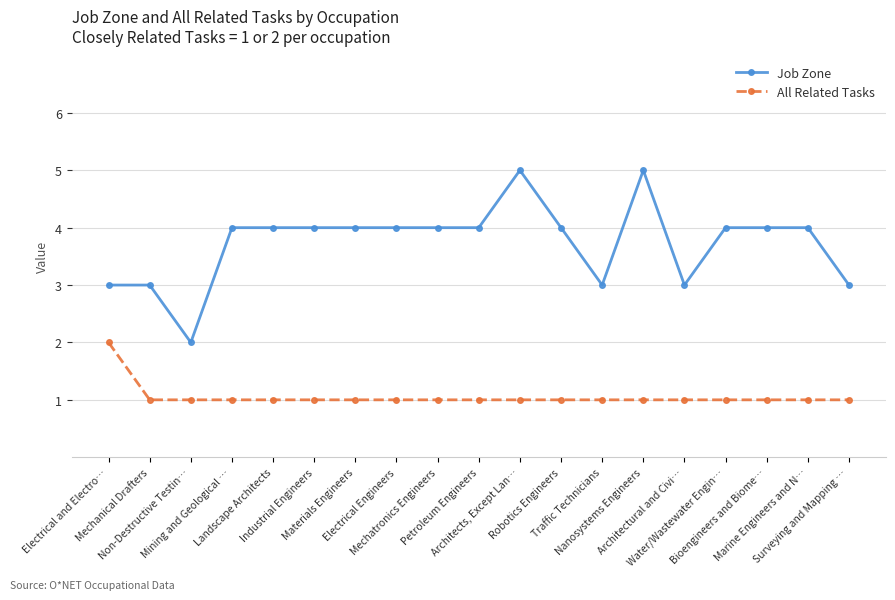

True or false: Job Zone and All Related Tasks intersect in this chart.

False